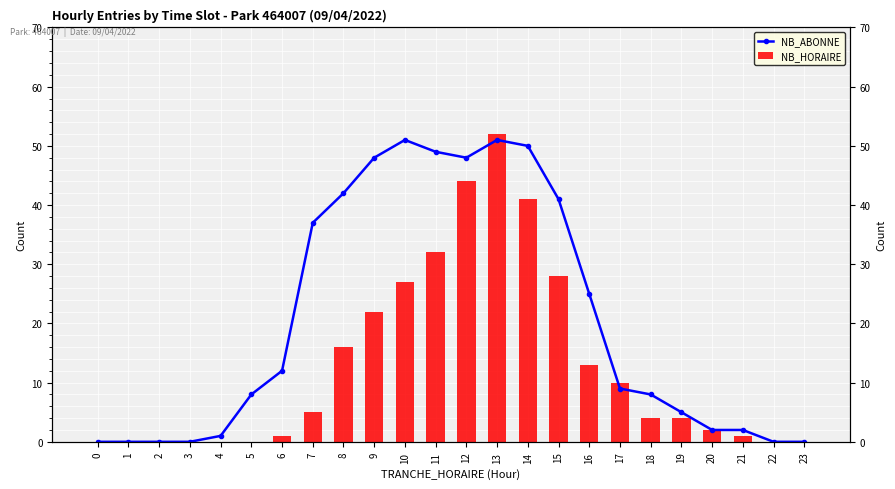

Rank the series by their average value, from lowest to highest.

NB_HORAIRE, NB_ABONNE